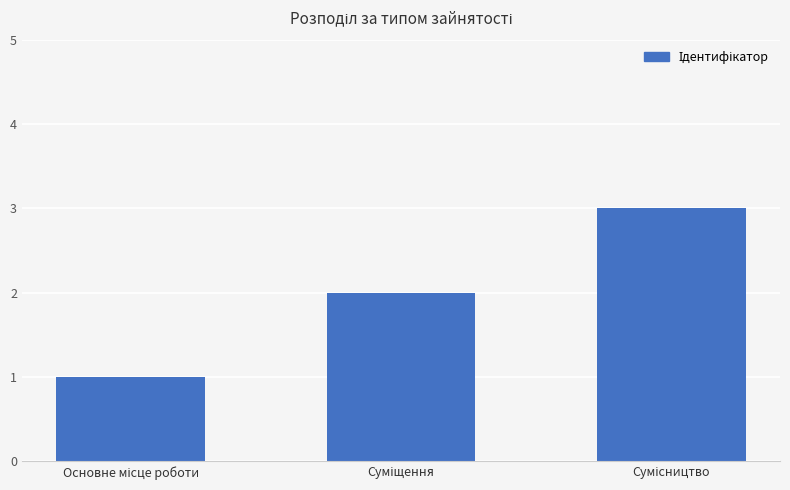

What is the sum of all values?

6